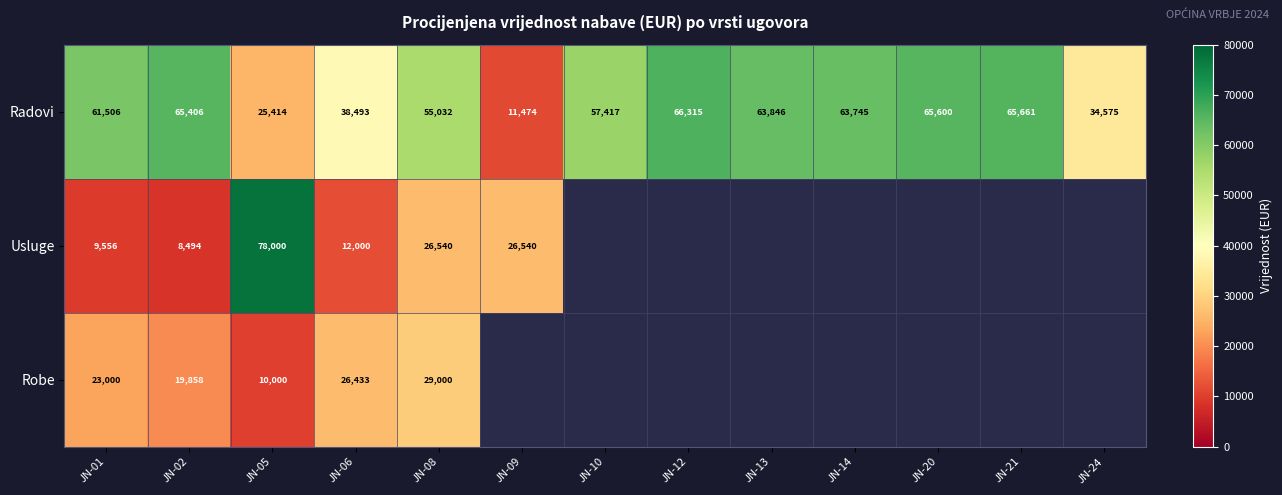

What is the lowest value of the Radovi series?

11474.0